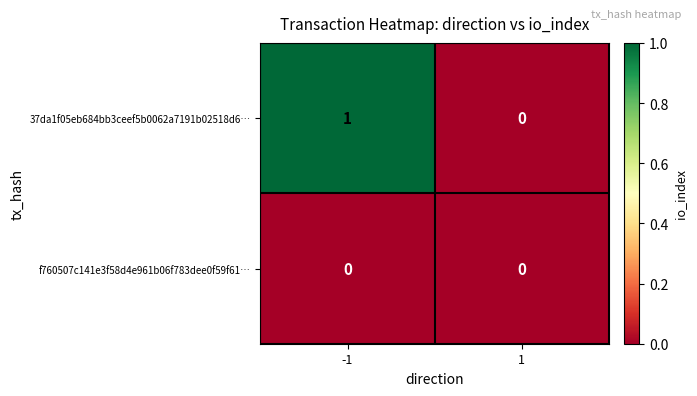

List the series in order of their peak value, lowest first.

f760507c141e3f58d4e961b06f783dee0f59f61…, 37da1f05eb684bb3ceef5b0062a7191b02518d6…